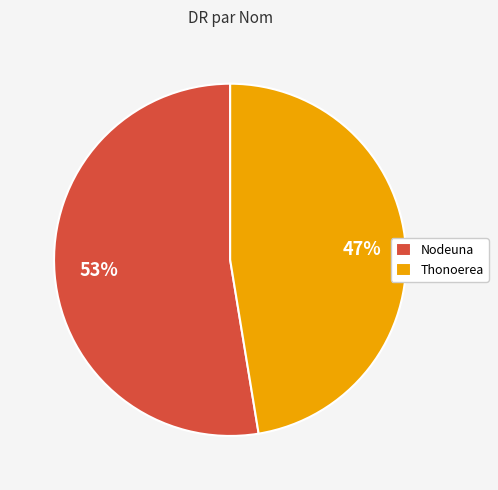

Does Nodeuna account for over 50% of the chart?

Yes